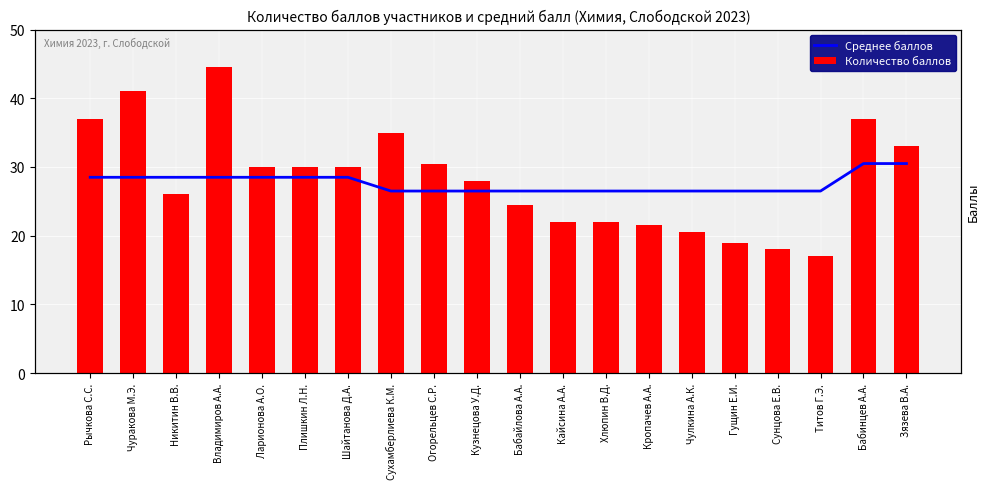

True or false: Среднее баллов has a value of 28.5 at Владимиров А.А..

True